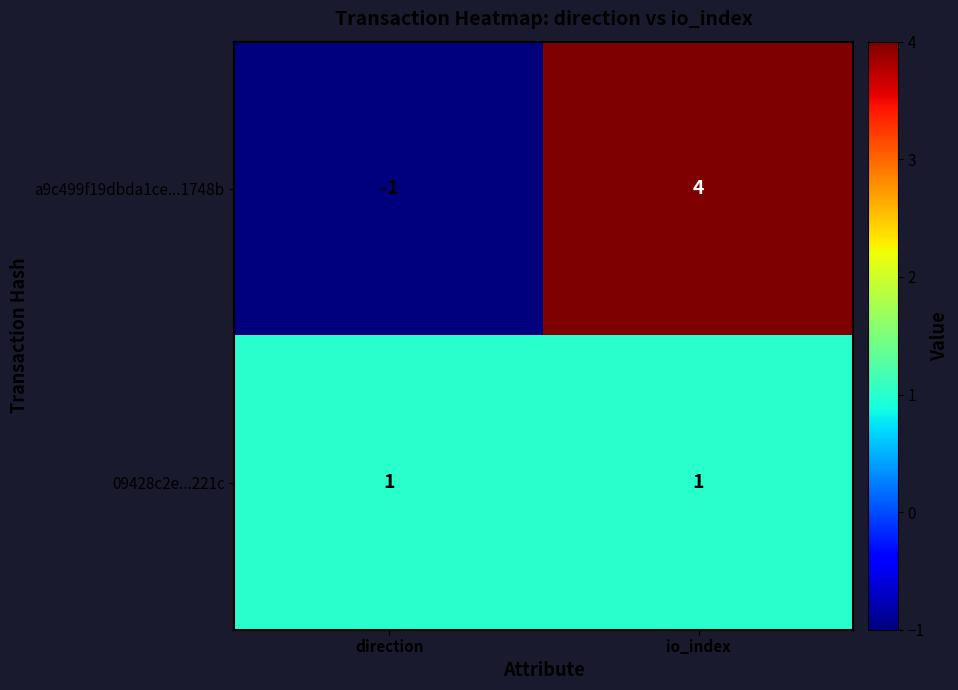

Which series changed the most between direction and io_index?

a9c499f19dbda1ce...1748b